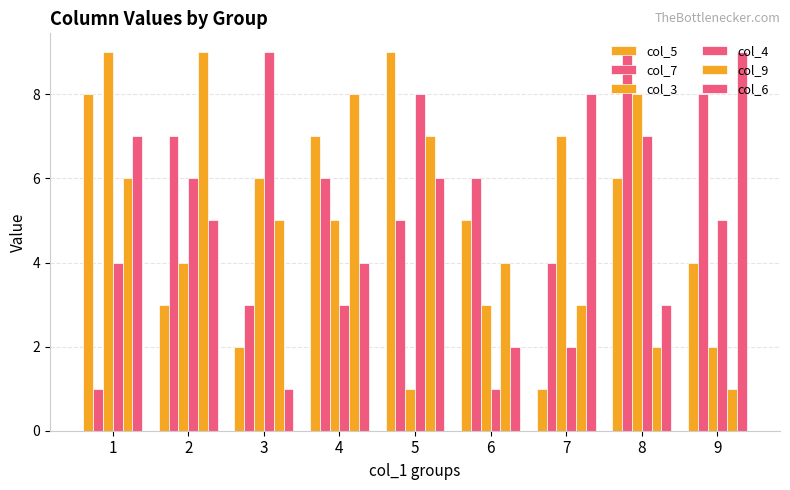

How many values in the col_9 series are below 5?

4